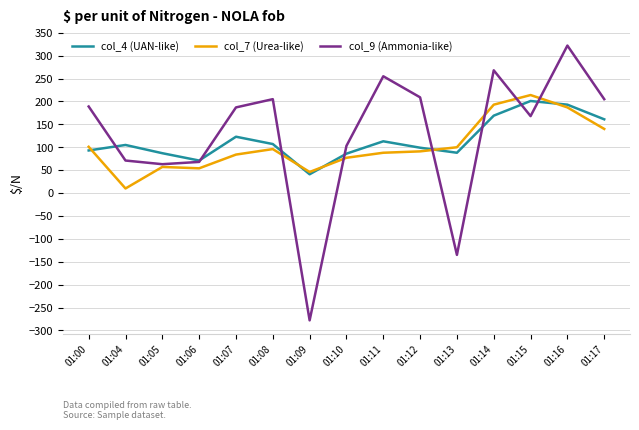

Which series ends up on top after the final intersection of col_7 (Urea-like) and col_4 (UAN-like)?

col_4 (UAN-like)